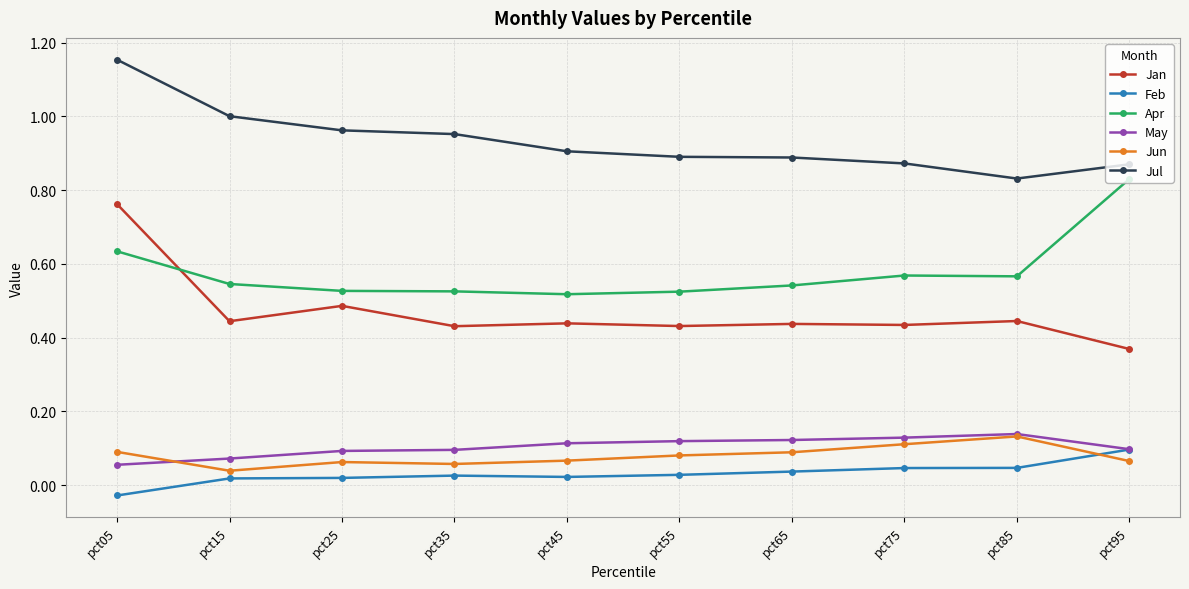

Which series changed the most between pct05 and pct55?

Jan